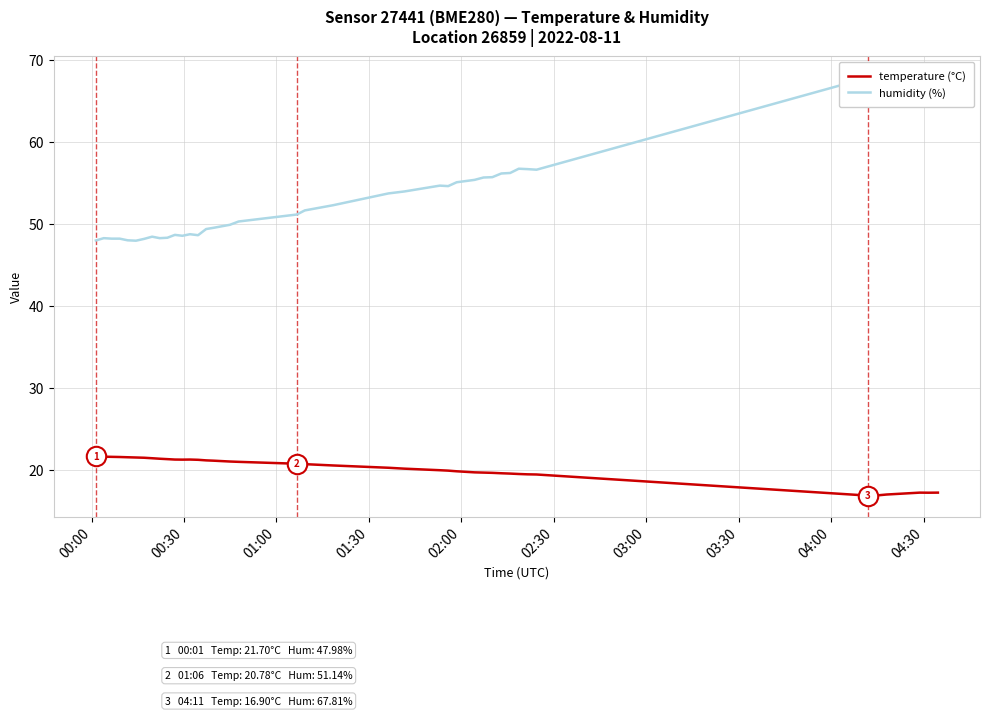

How many interior local valleys does the humidity (%) series have?

6